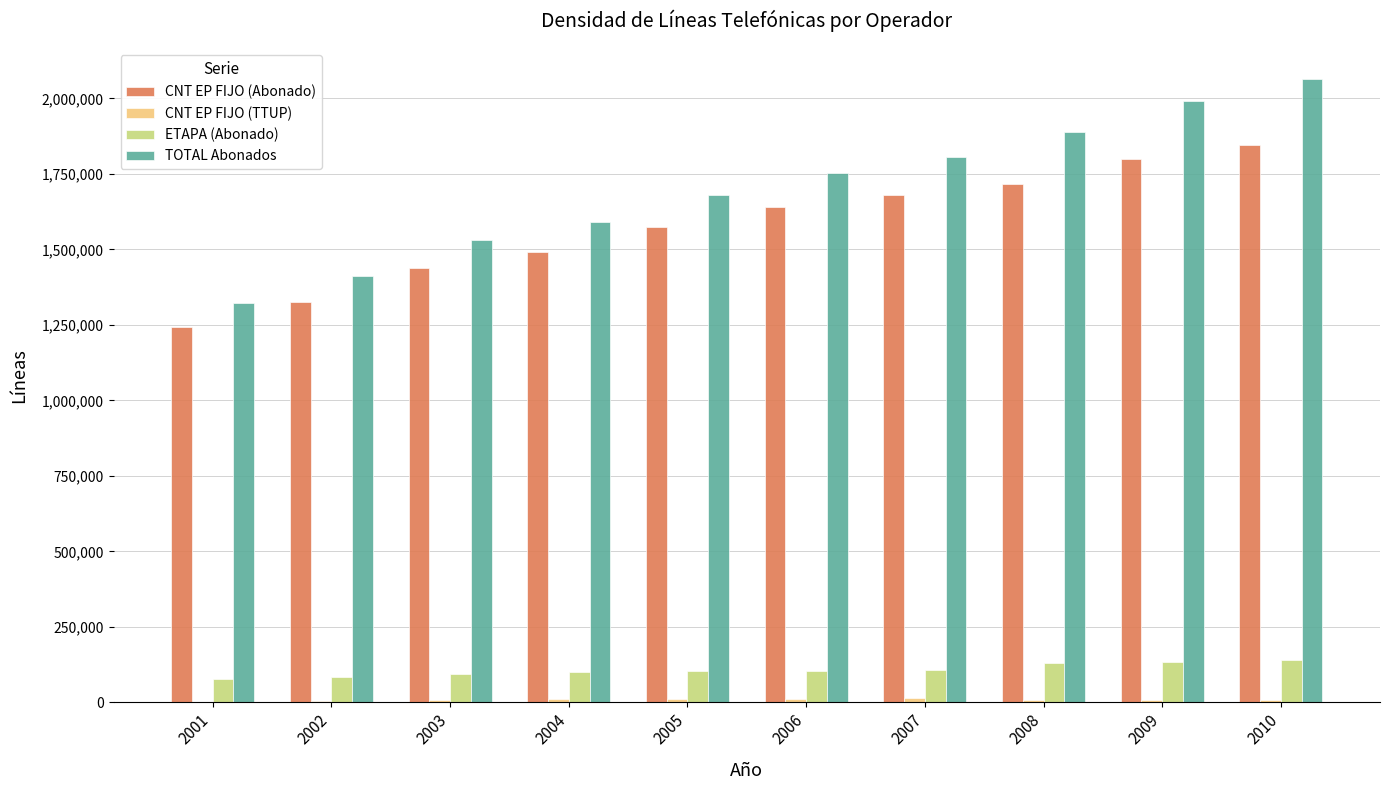

Read the ETAPA (Abonado) value at 2004.

99771